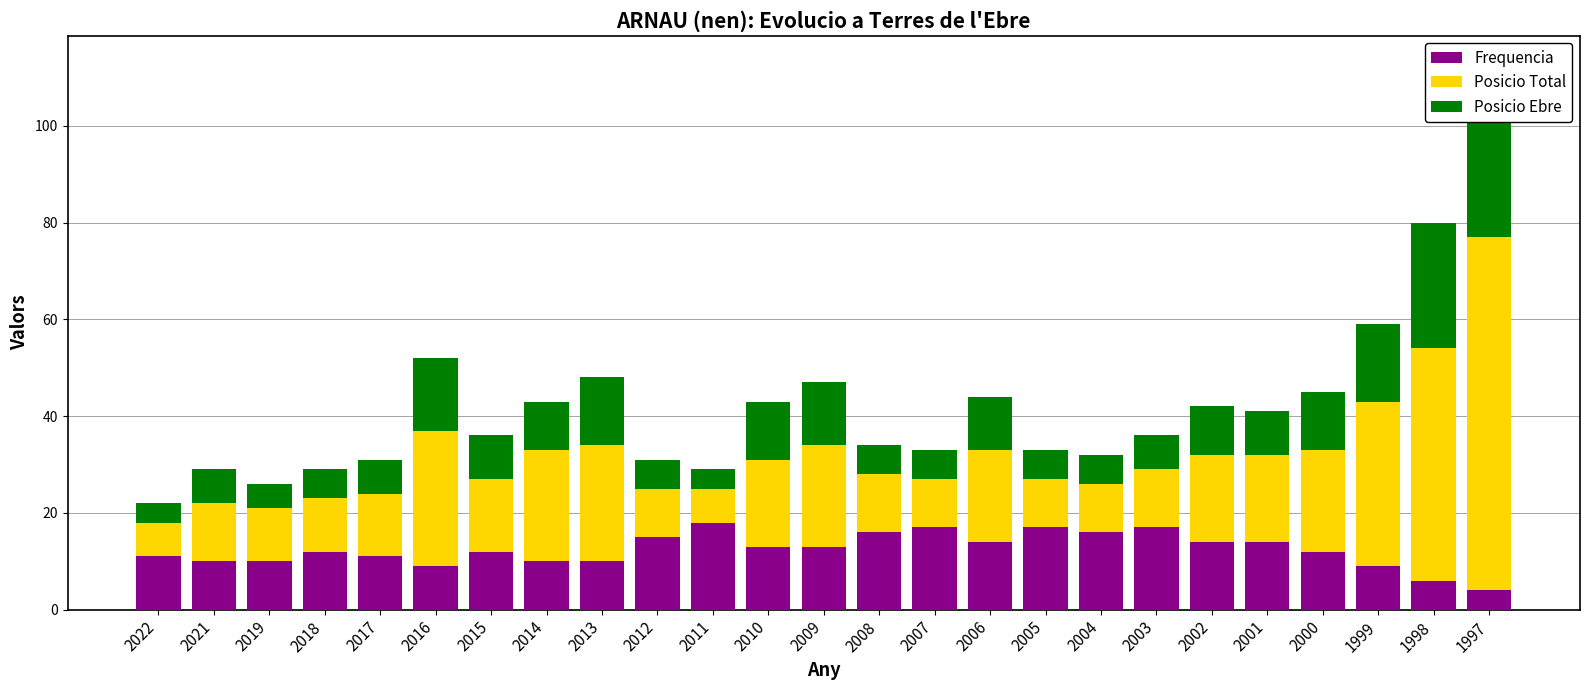

What is the lowest value of the Frequencia series?

4